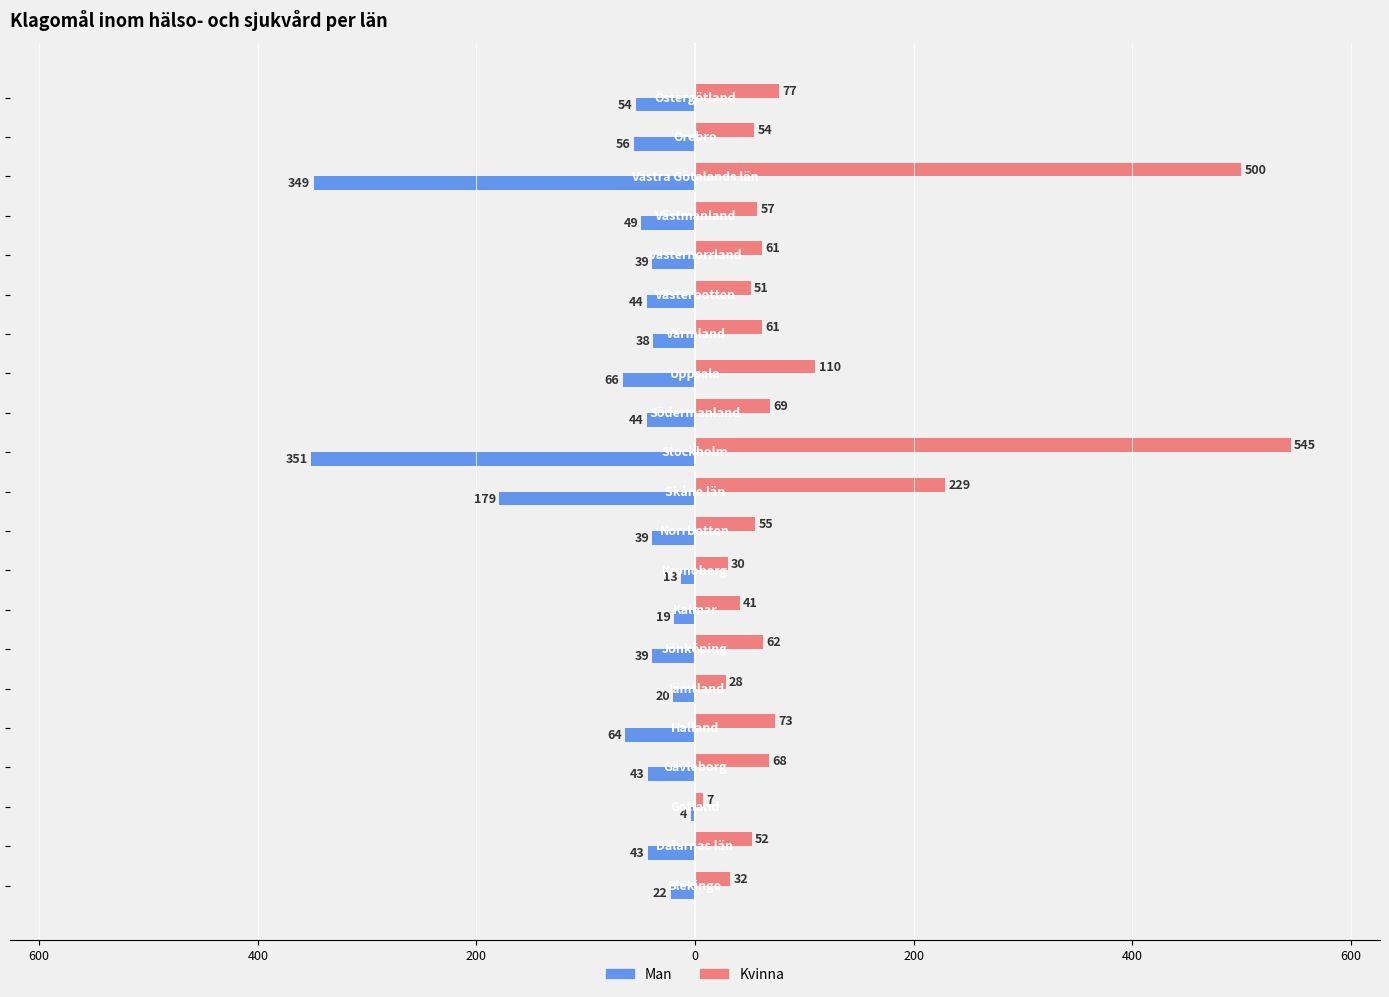

How many data points in Kvinna are less than 61?

10